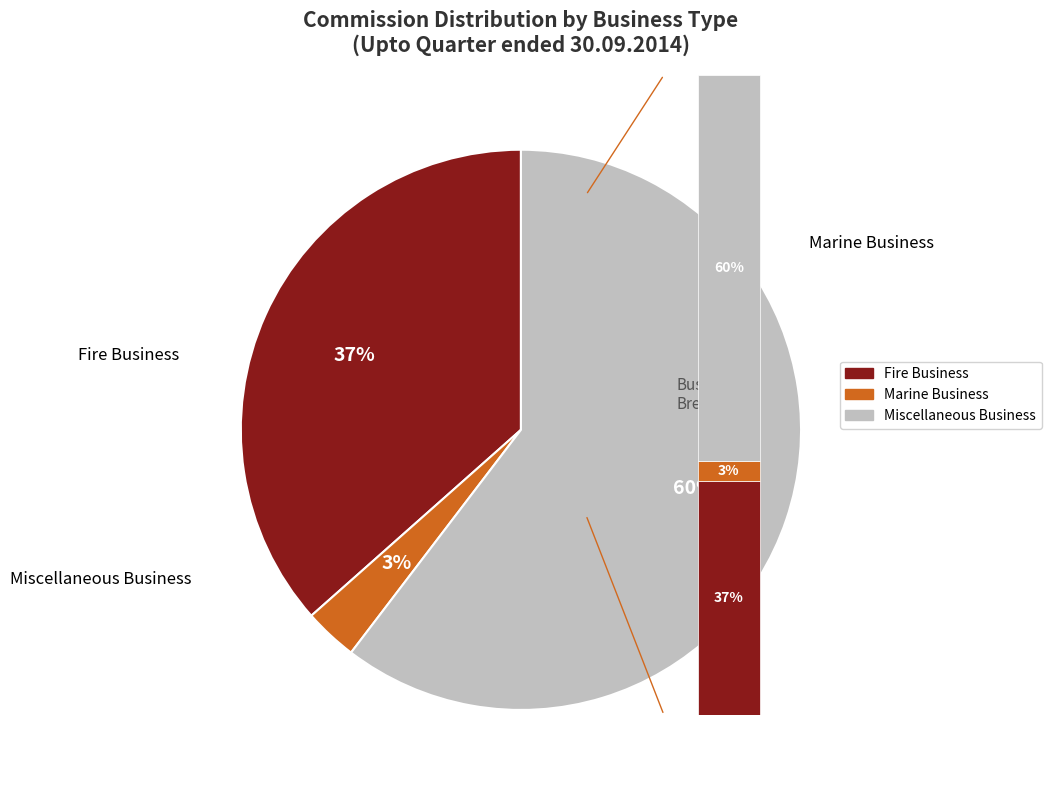

What is the smallest slice in the pie chart?

Marine Business